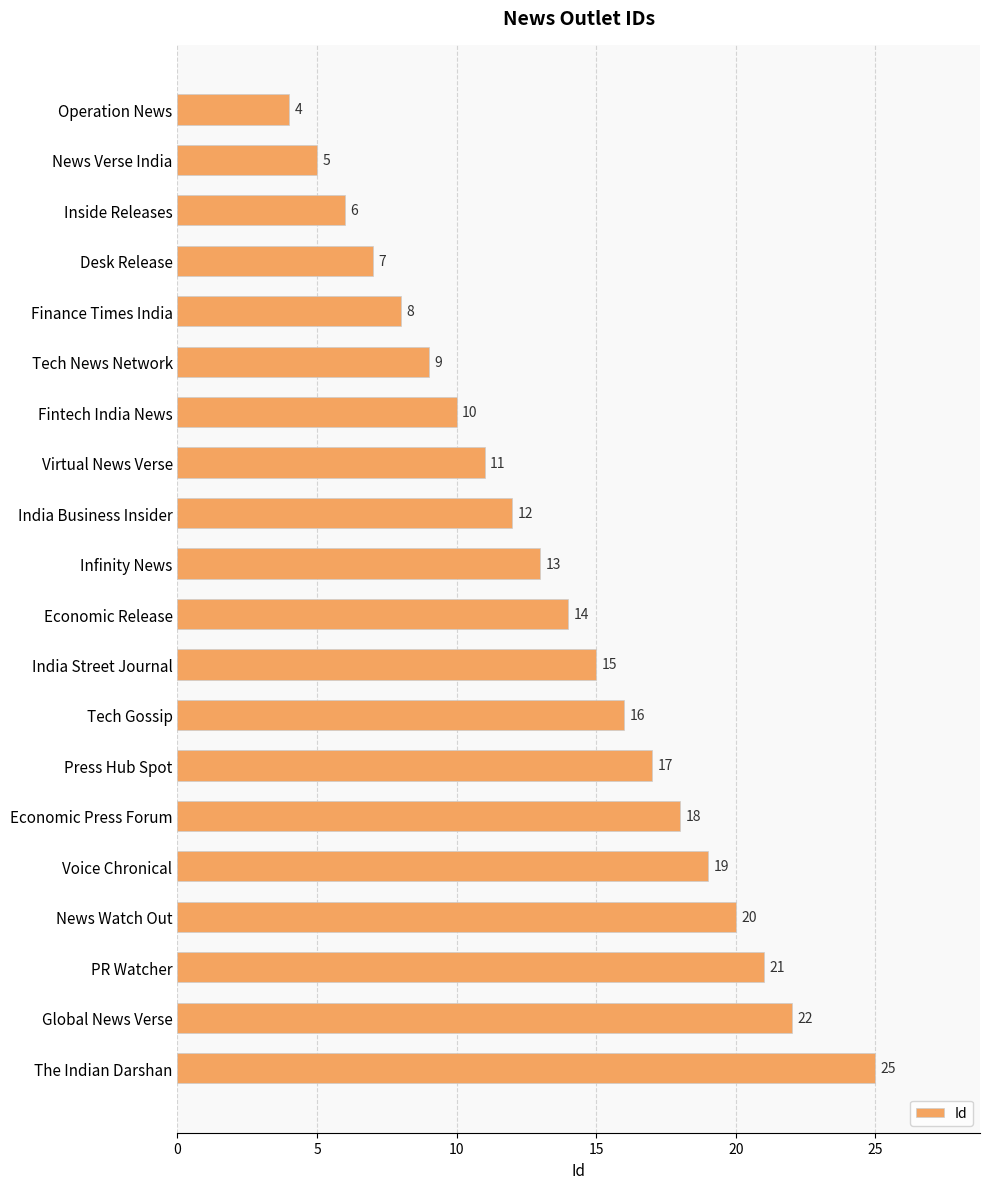

List the labels in order of value, largest first.

The Indian Darshan, Global News Verse, PR Watcher, News Watch Out, Voice Chronical, Economic Press Forum, Press Hub Spot, Tech Gossip, India Street Journal, Economic Release, Infinity News, India Business Insider, Virtual News Verse, Fintech India News, Tech News Network, Finance Times India, Desk Release, Inside Releases, News Verse India, Operation News